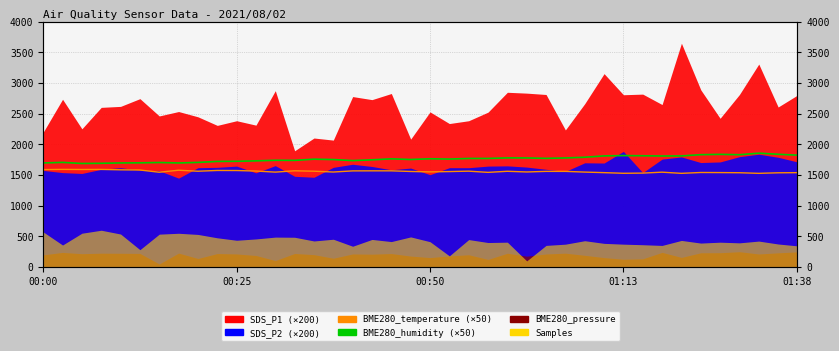

The value of BME280_humidity at 32 is 1811.0. True or false?

True